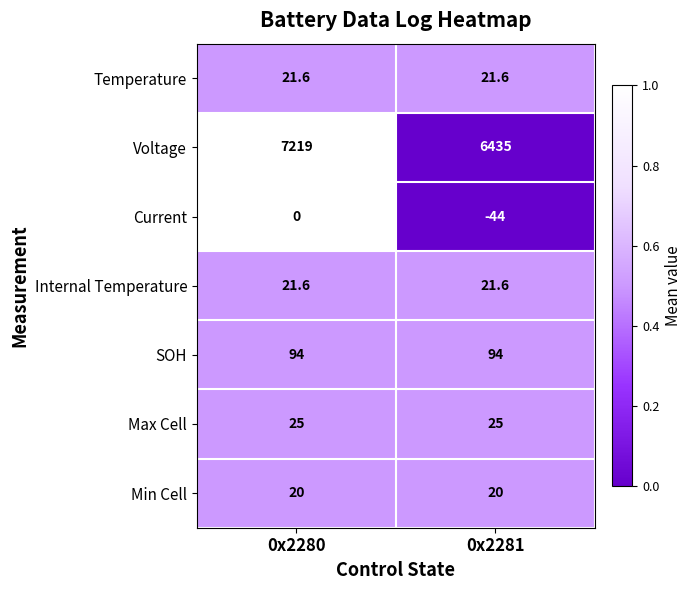

What is the difference between the Voltage values at 0x2280 and 0x2281?

784.0